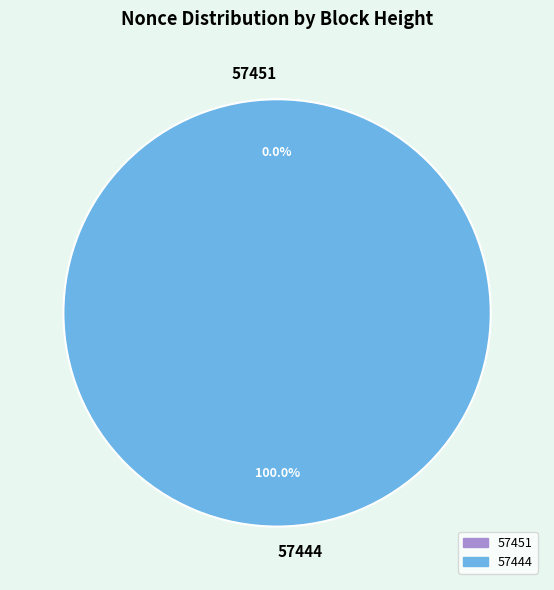

Does 57451 account for over 50% of the chart?

No